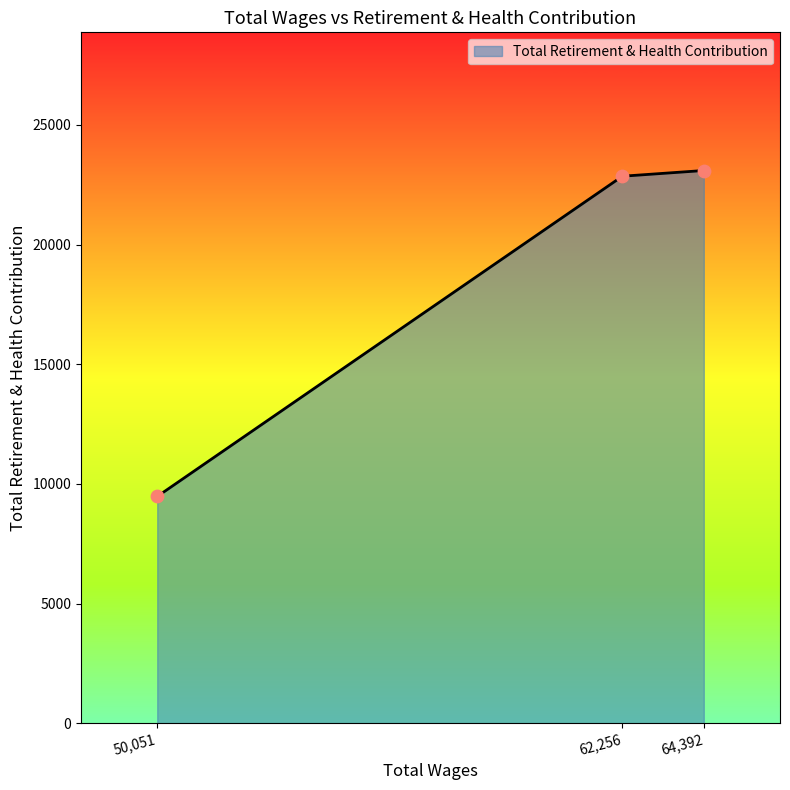

Approximately how many times larger is the value at 62,256 compared to 50,051?

2.4